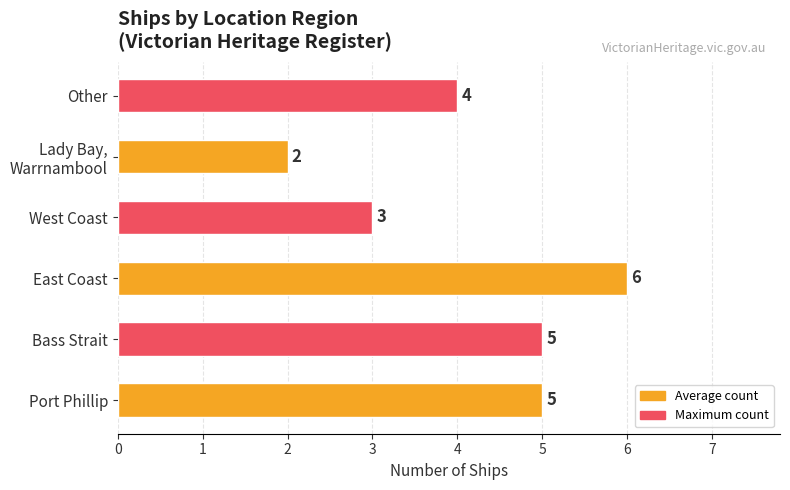

At which label is the value closest to 4?

Other